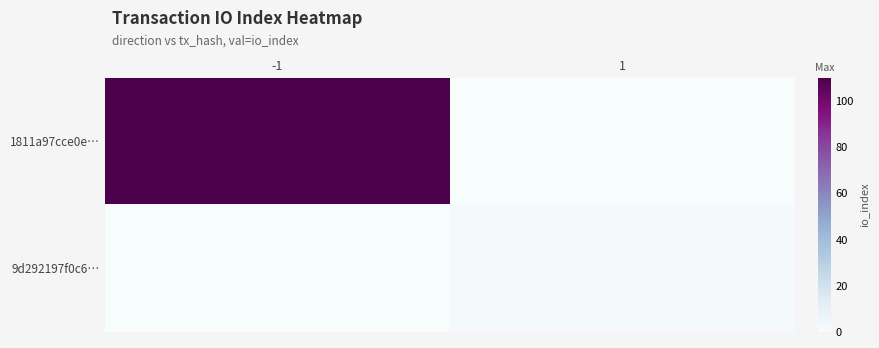

Which category has the highest value across all series?

-1